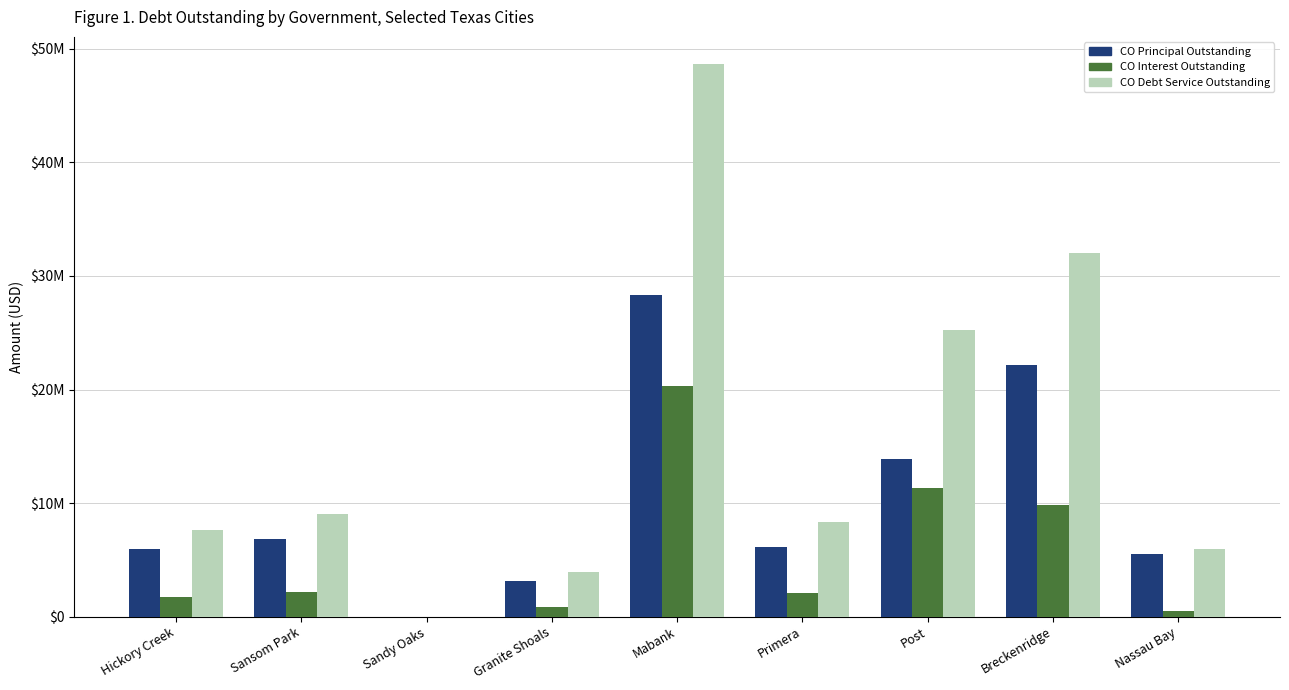

What are all the series names shown in the legend?

CO Principal Outstanding, CO Interest Outstanding, CO Debt Service Outstanding